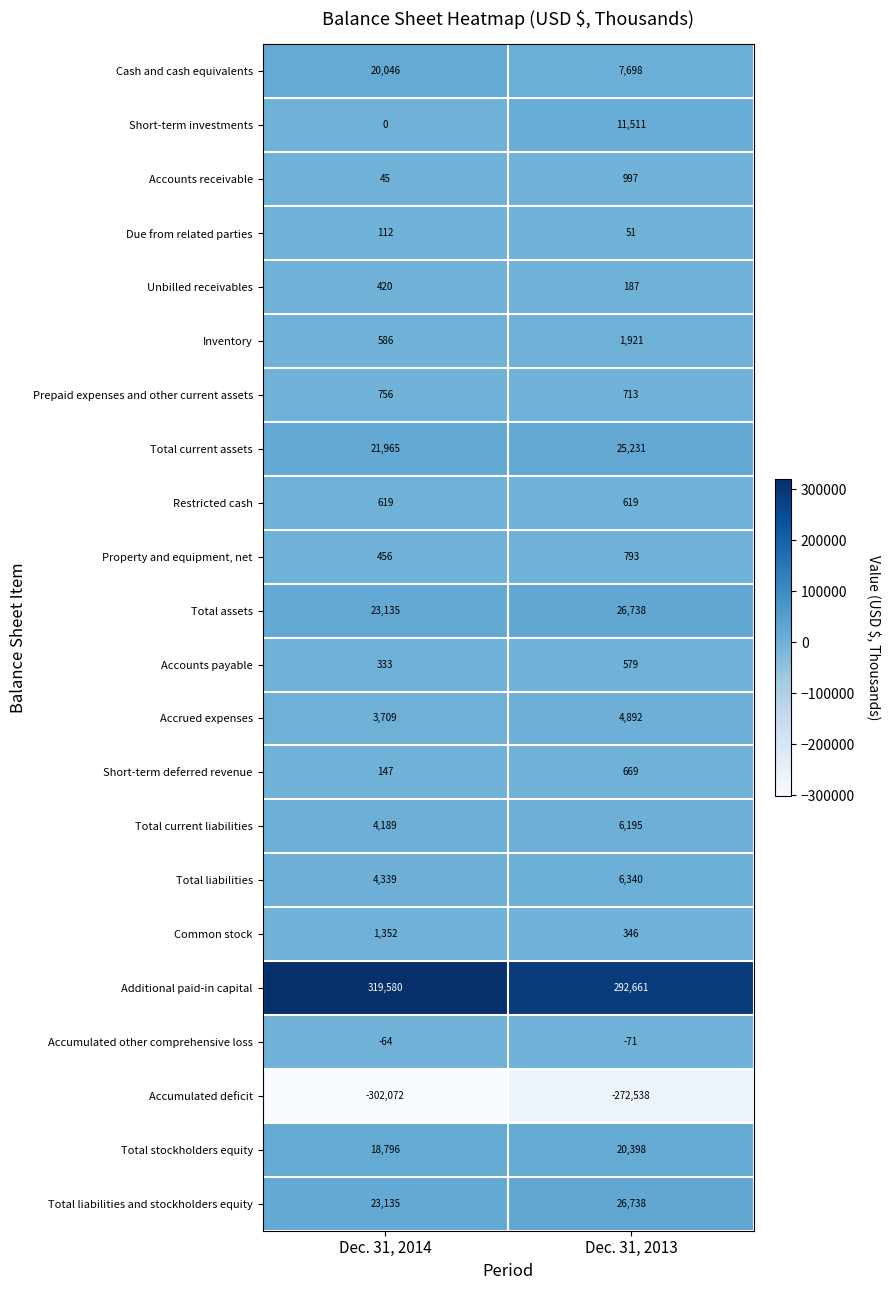

At which category is the sum across all series the highest?

Dec. 31, 2013